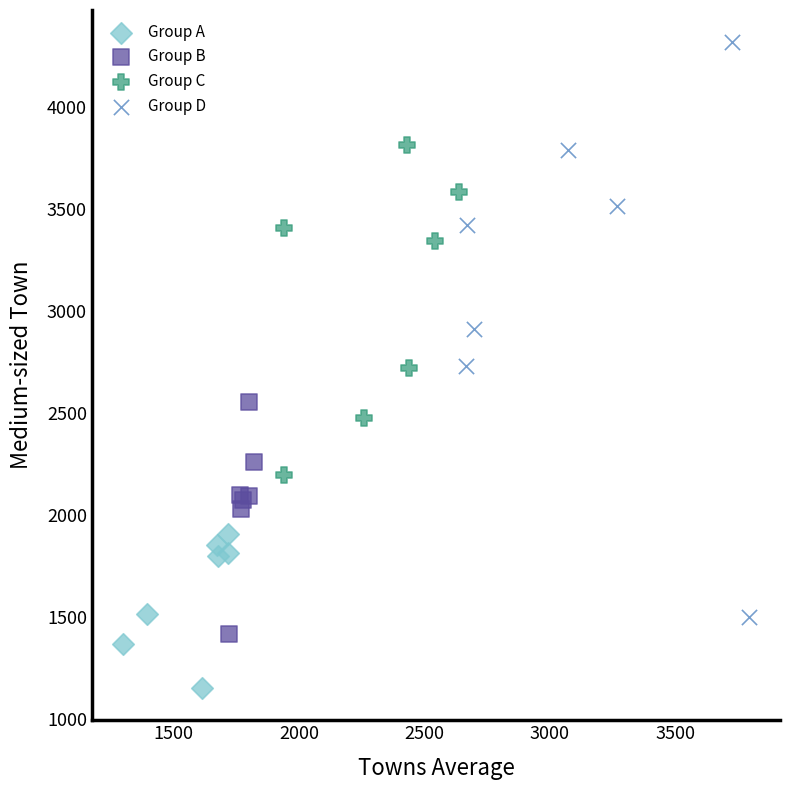

Which series reaches the maximum Y coordinate?

Group D